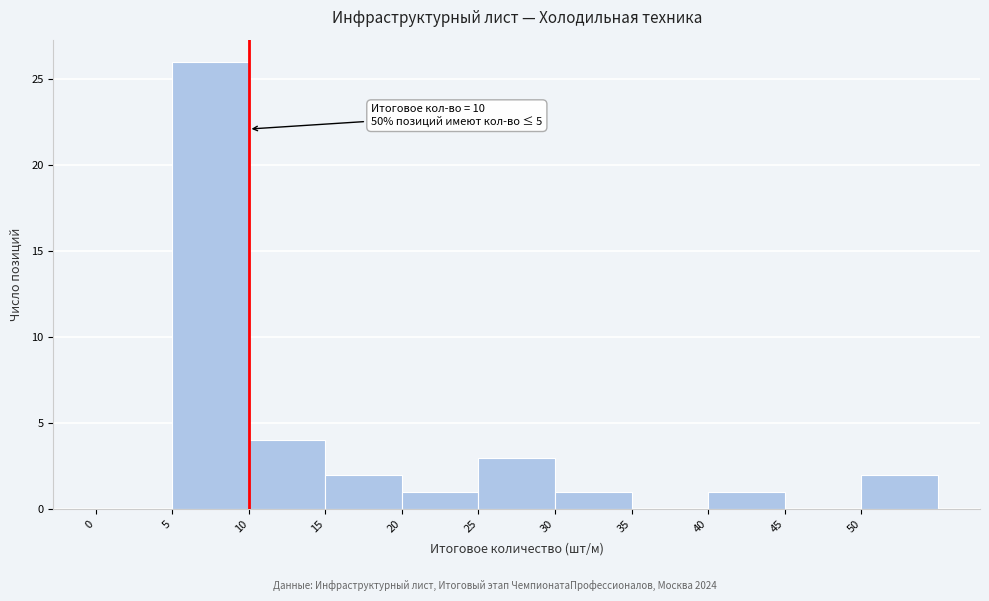

Which range on the x-axis has the tallest bar?

5 to 10